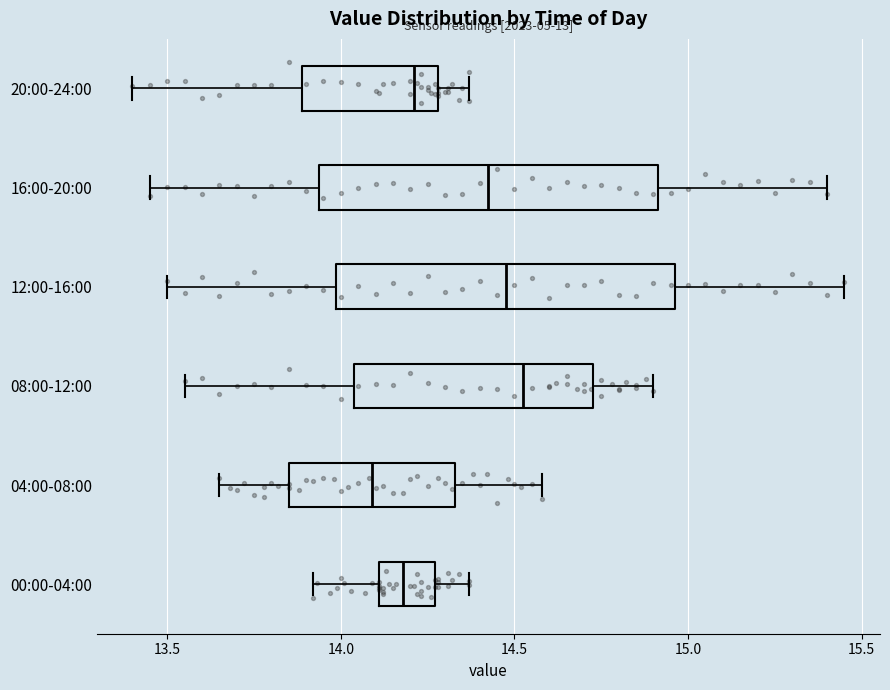

Reading bottom to top, transcribe this box plot: for each box, give where its median line is, the range the box spans, and where its two whiskers end, as read against the x-axis. The values are not printed on the chart, so give them approximately, as read against the axis.

00:00-04:00: median 14.20, box 14.10 to 14.25, whiskers 13.90 to 14.35
04:00-08:00: median 14.10, box 13.85 to 14.35, whiskers 13.65 to 14.60
08:00-12:00: median 14.55, box 14.05 to 14.75, whiskers 13.55 to 14.90
12:00-16:00: median 14.50, box 14.00 to 14.95, whiskers 13.50 to 15.45
16:00-20:00: median 14.45, box 13.95 to 14.90, whiskers 13.45 to 15.40
20:00-24:00: median 14.20, box 13.90 to 14.30, whiskers 13.40 to 14.35